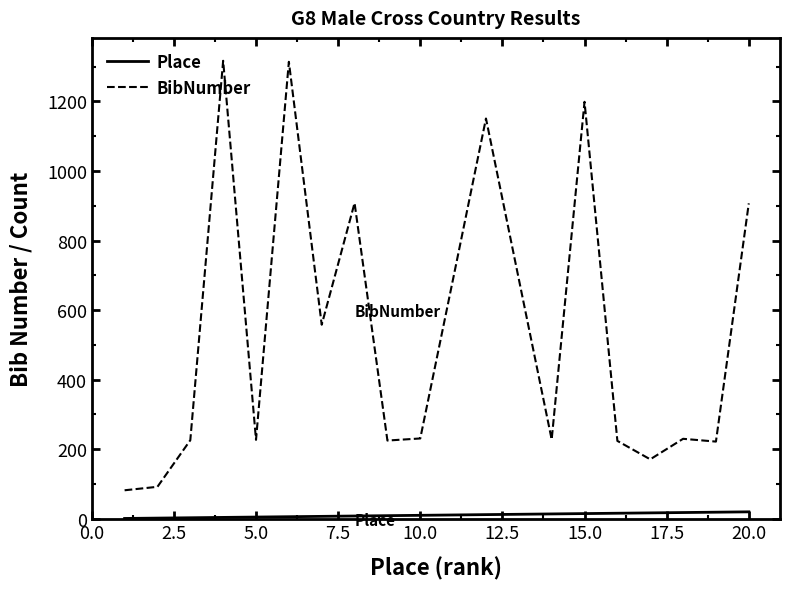

What is the maximum value shown in the chart?

1317